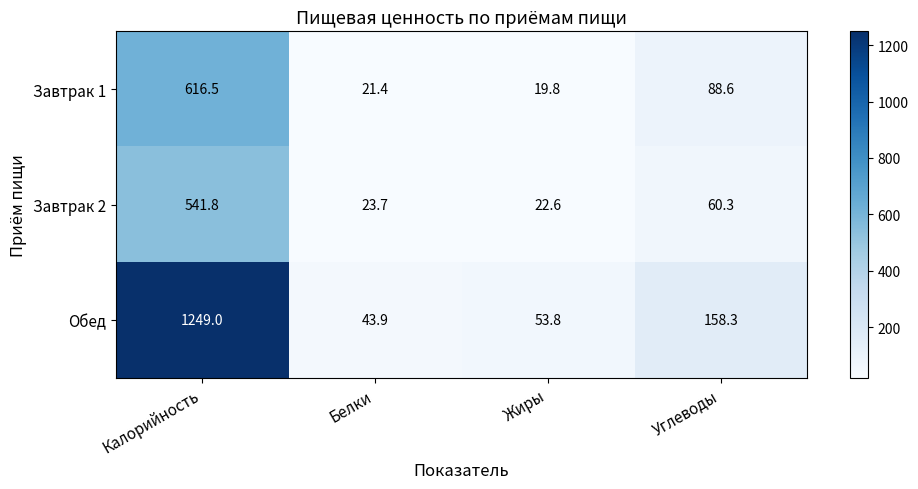

At which category does the chart reach its minimum across all series?

Жиры